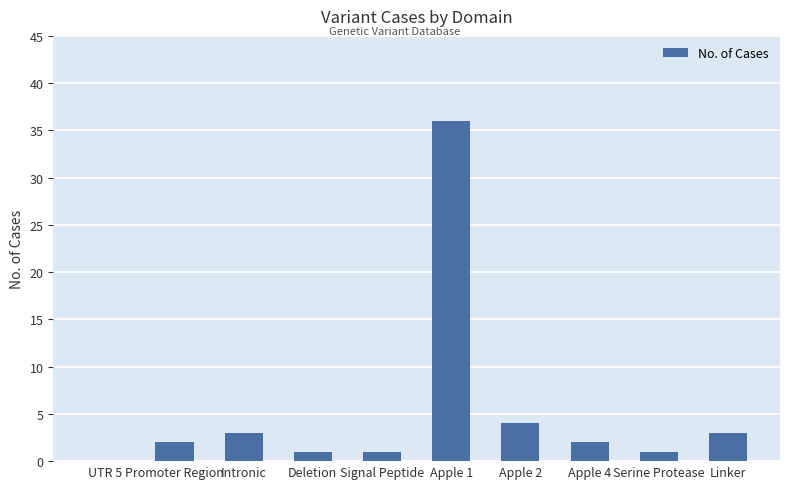

Which label corresponds to the largest value in the chart?

Apple 1